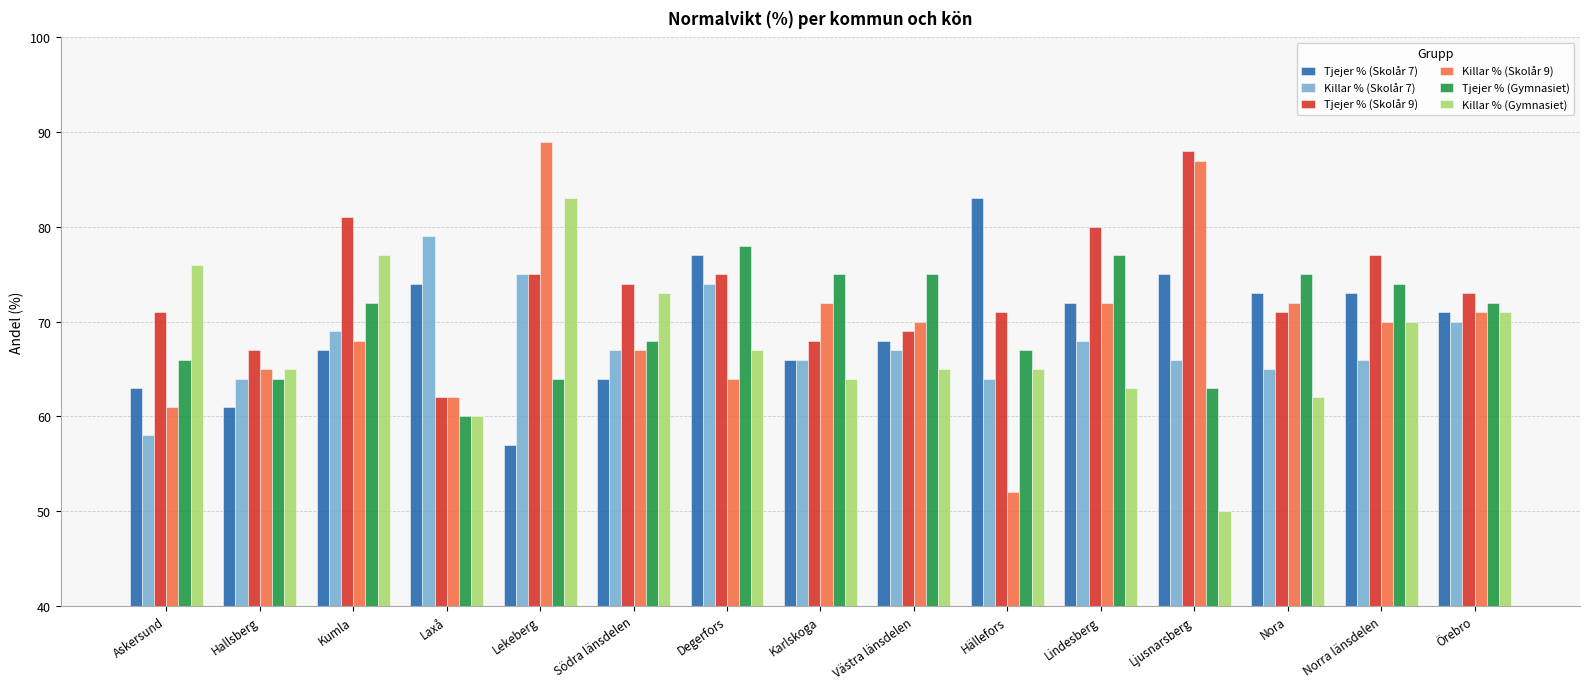

The Killar % (Skolår 9) series shows 72 at Lindesberg. True or false?

True